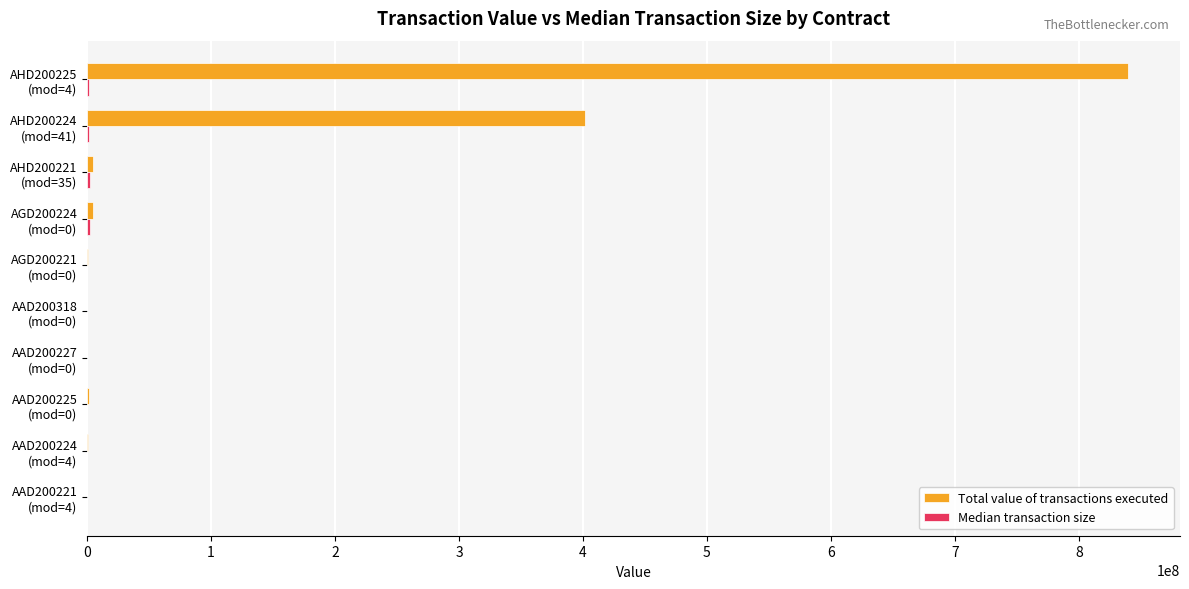

Which series has the largest range (max minus min)?

Total value of transactions executed